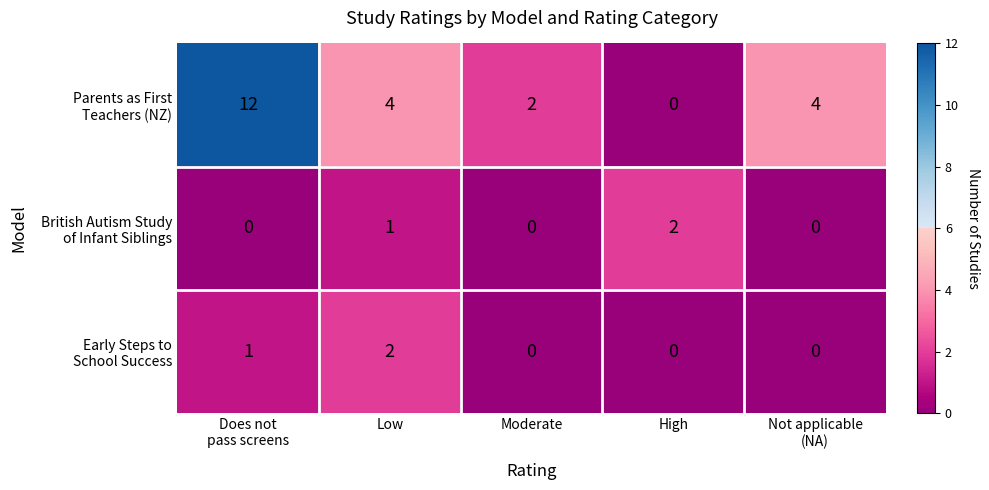

What is the maximum value shown in the chart?

12